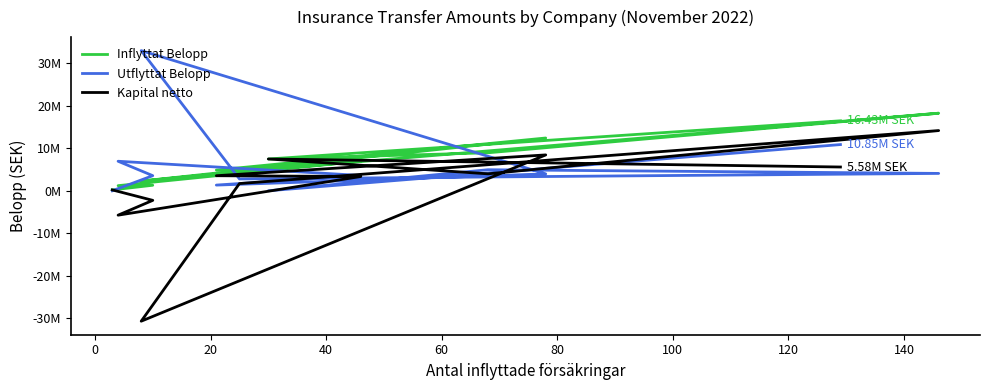

The value of Inflyttat Belopp at 0 is 641451.6. True or false?

False